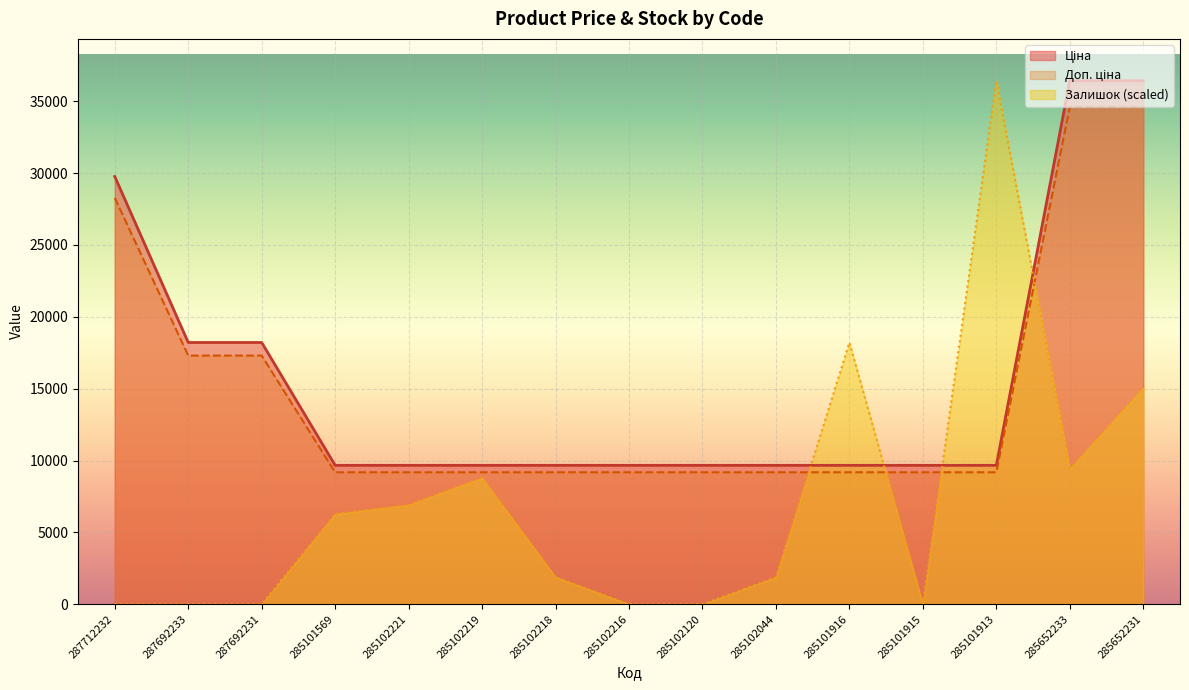

At which category does Залишок reach its first local valley?

285101915